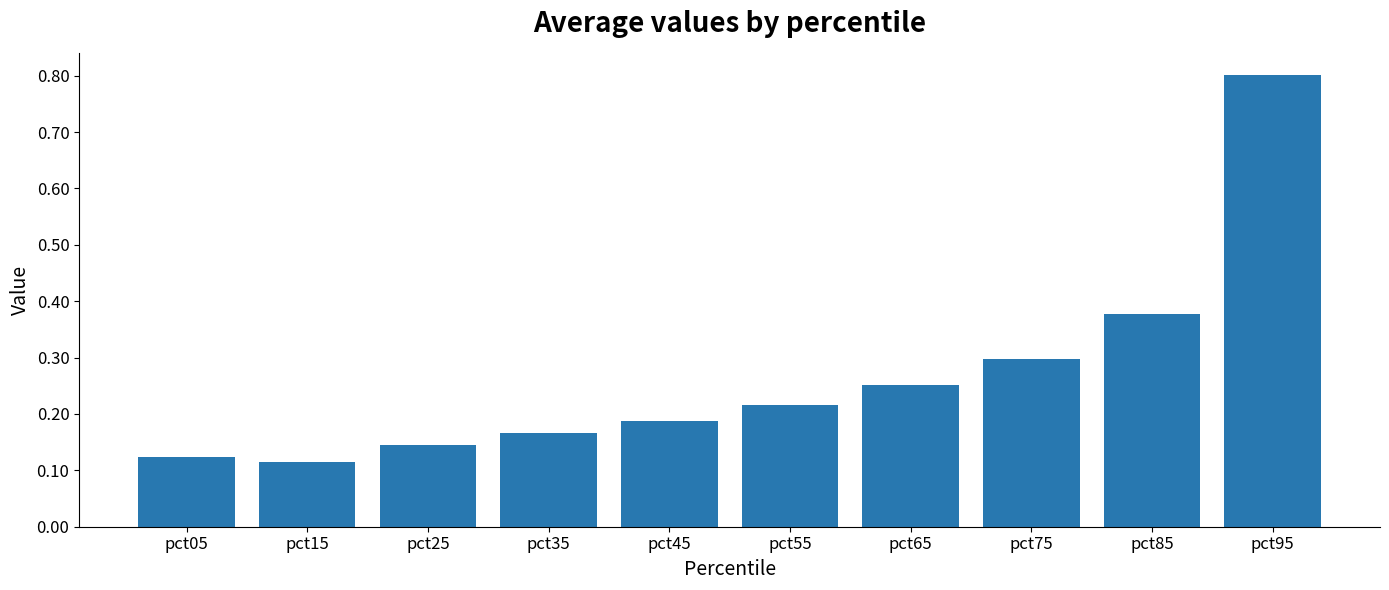

Where is the data nearest to the value 0?

pct15